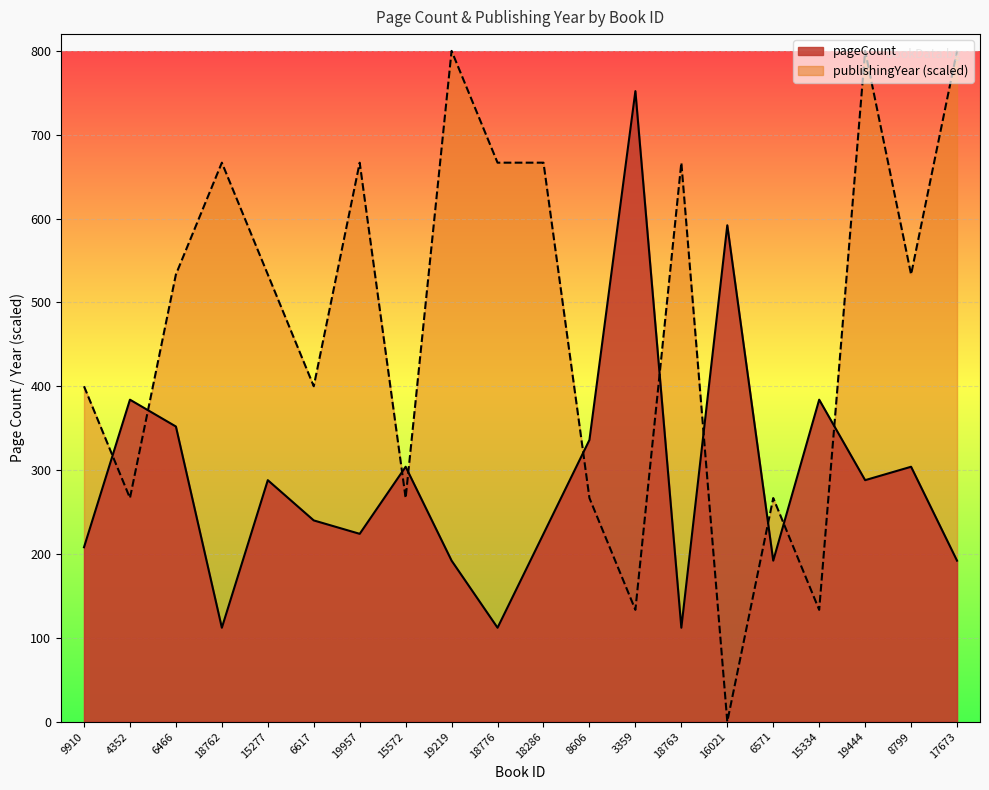

Which series has the largest range (max minus min)?

publishingYear (scaled)